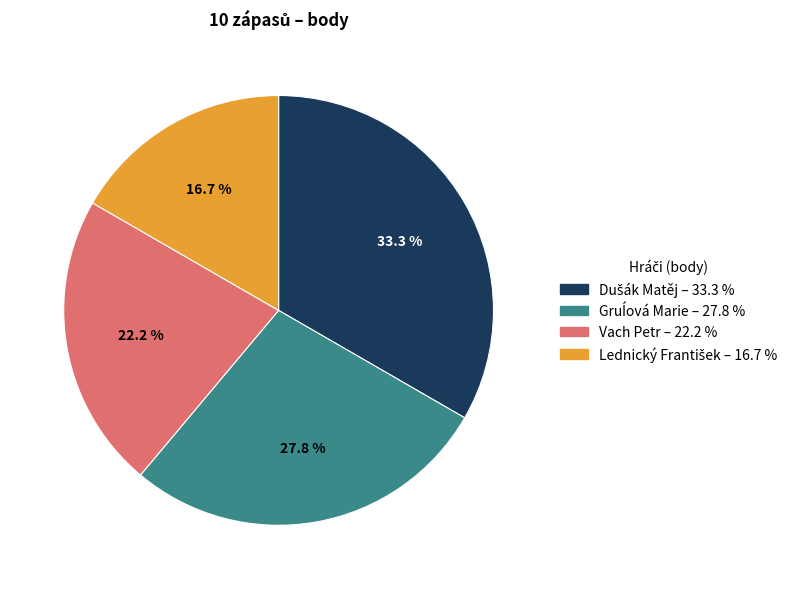

What portion of the pie excludes Vach Petr?

77.8%